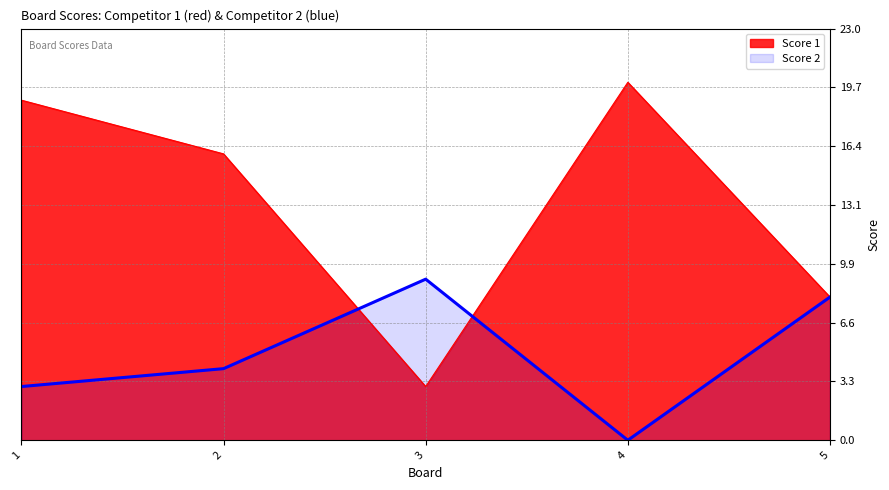

Reading right to left, what are all the values shown in this chart?

Score 1: 8	20	3	16	19
Score 2: 8	0	9	4	3